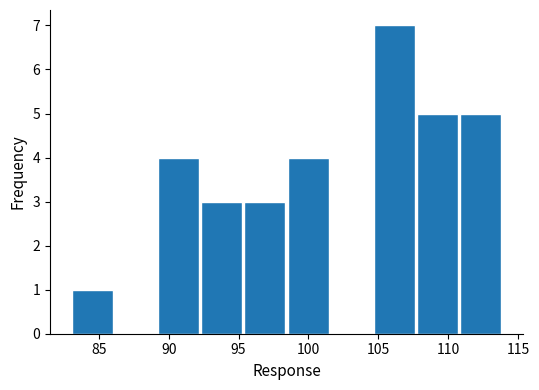

Over which range of the x-axis is the bar tallest?

104.5 to 107.5